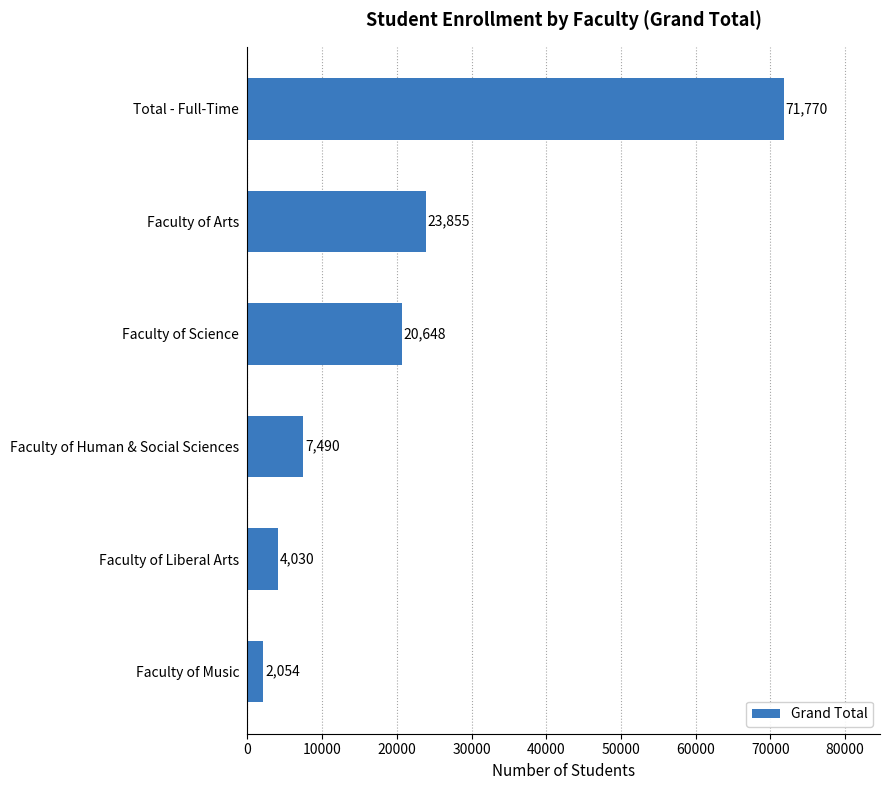

What is the label of the 3rd bar from the top?

Faculty of Science